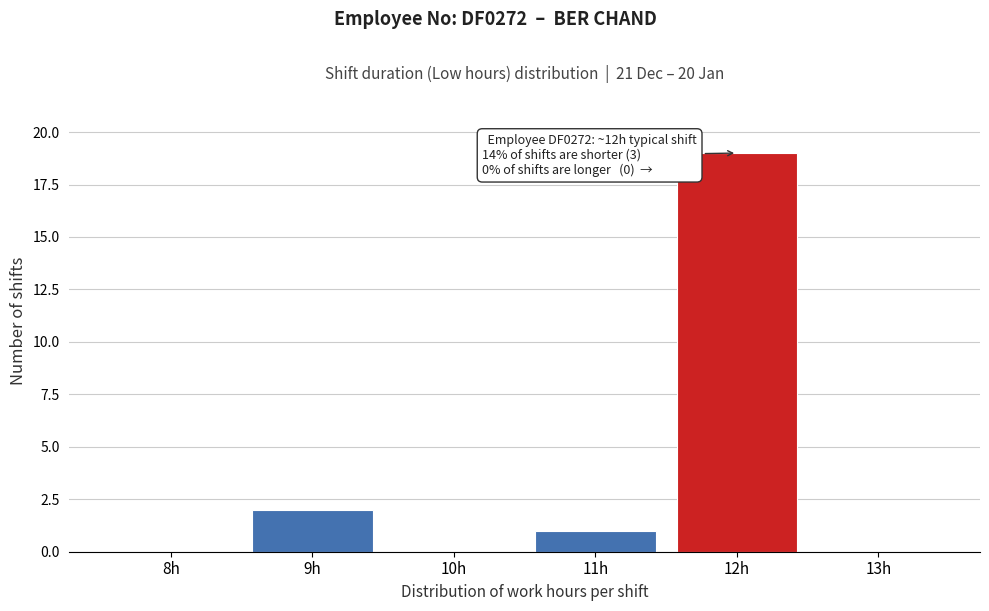

Reading right to left, extract all data points from this chart.

13h=0	12h=19	11h=1	10h=0	9h=2	8h=0